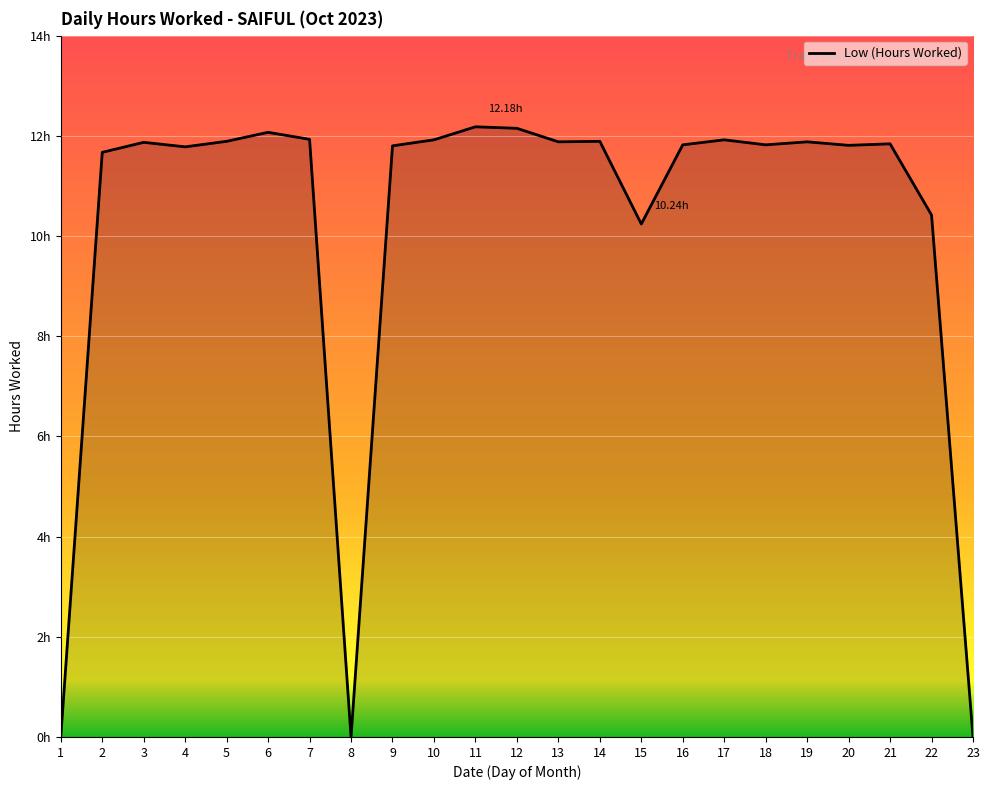

Does the chart have visible grid lines?

Yes